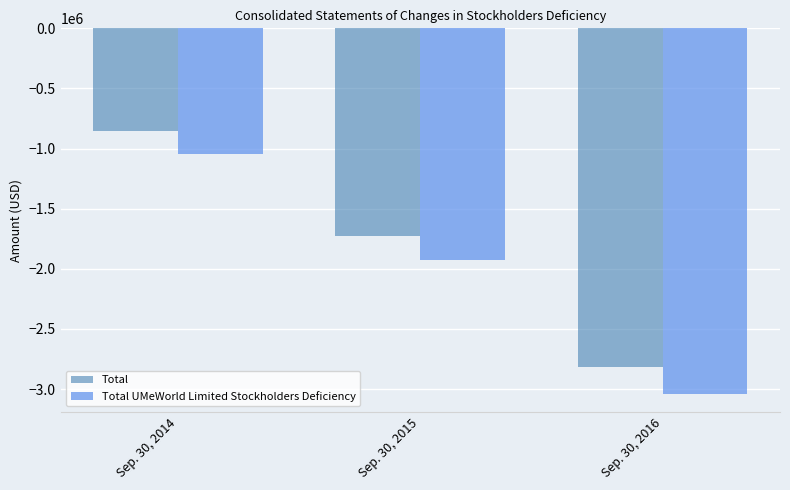

Which series changed the most between Sep. 30, 2014 and Sep. 30, 2016?

Total UMeWorld Limited Stockholders Deficiency